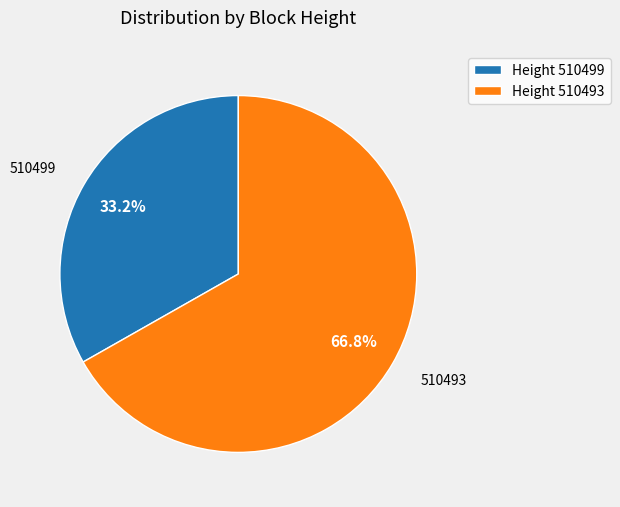

What is the majority slice?

Height 510493